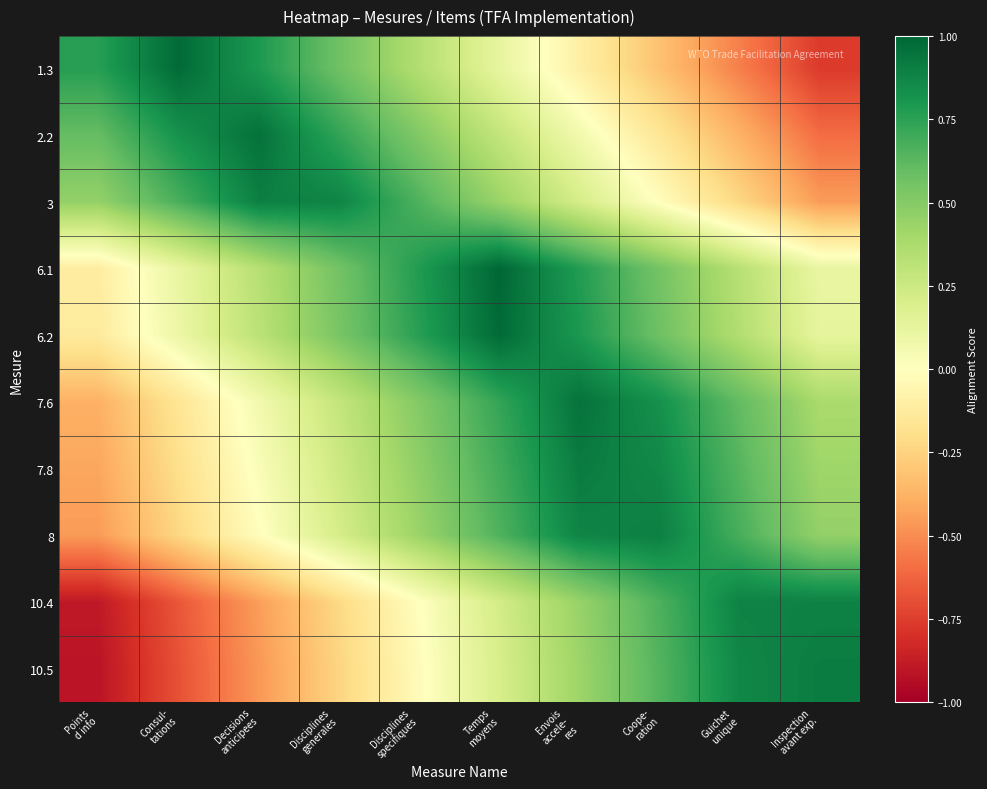

Rank the series by their maximum value, from lowest to highest.

10.4, 3, 8, 10.5, 7.8, 7.6, 2.2, 6.2, 1.3, 6.1